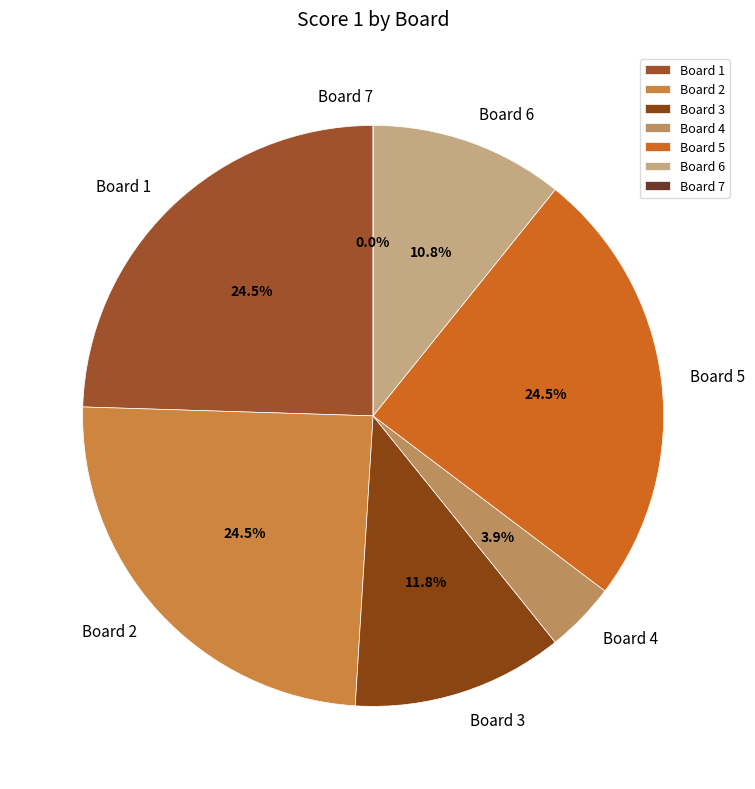

What is the smallest slice in the pie chart?

Board 7